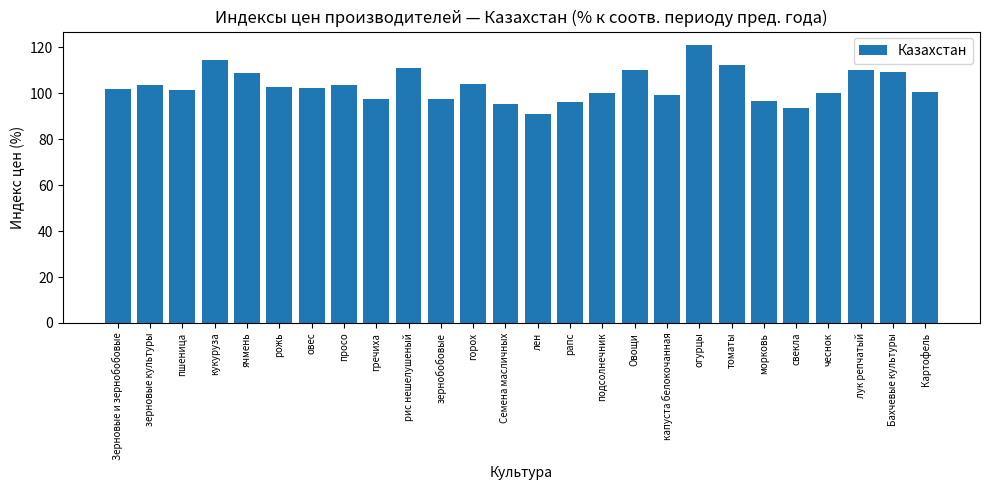

What is the ratio of the value at томаты to the value at ячмень?

1.0